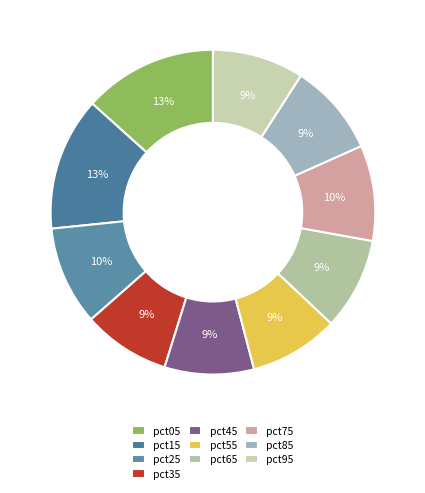

Count the number of slices in the pie.

10